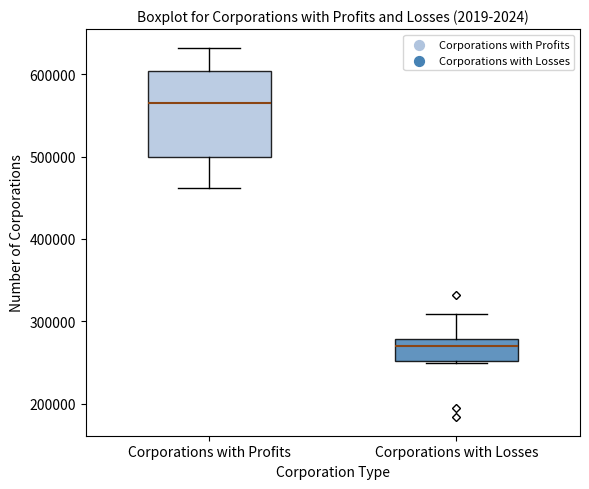

Reading left to right, transcribe this box plot: for each box, give where its median line is, the range the box spans, and where its two whiskers end, as read against the y-axis. The values are not printed on the chart, so give them approximately, as read against the axis.

Corporations with Profits: median 570000, box 500000 to 600000, whiskers 460000 to 630000
Corporations with Losses: median 270000, box 250000 to 280000, whiskers 250000 to 310000